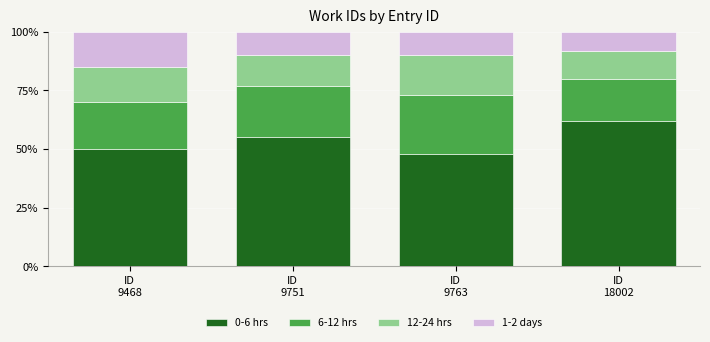

What is the lowest value of the 0-6 hrs series?

48.0